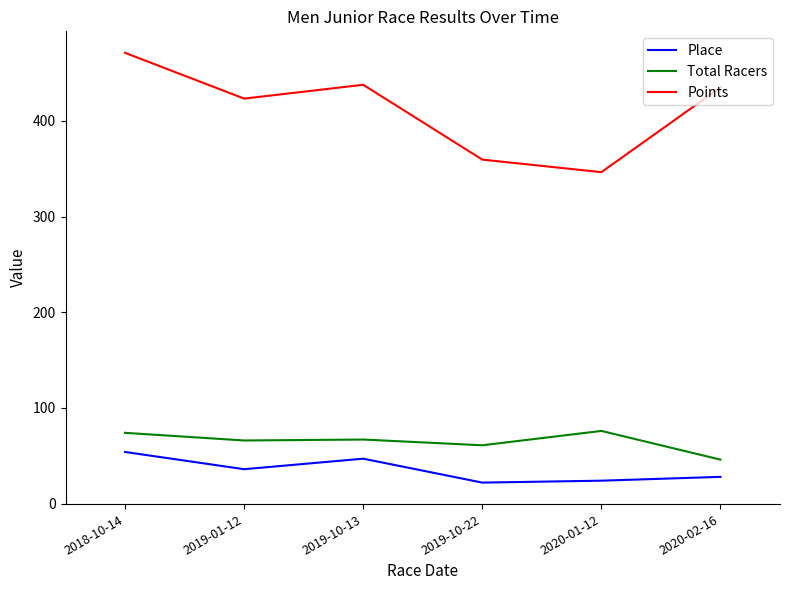

What is the highest value of the Place series?

54.0